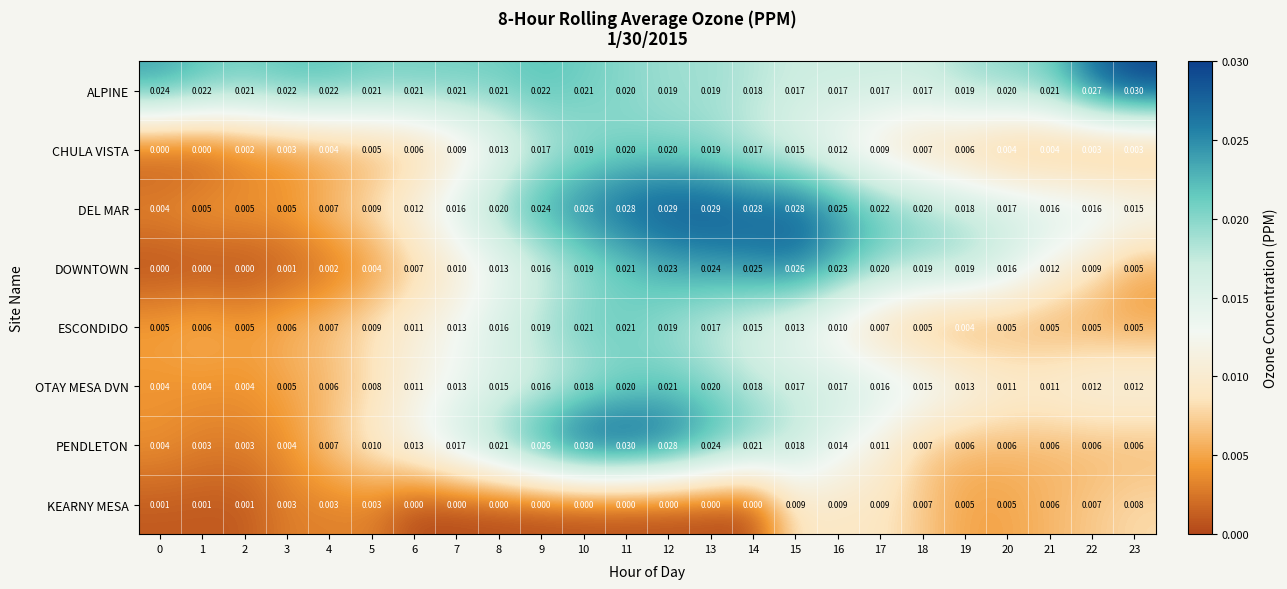

How many data points does each series have?

24